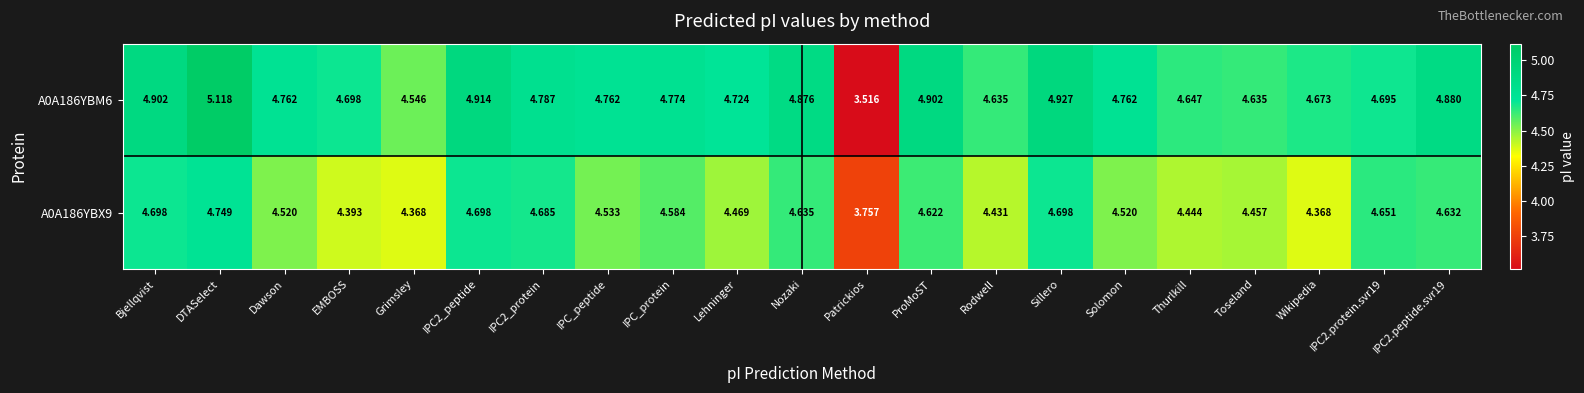

Where is A0A186YBX9 nearest to the value 4?

Patrickios